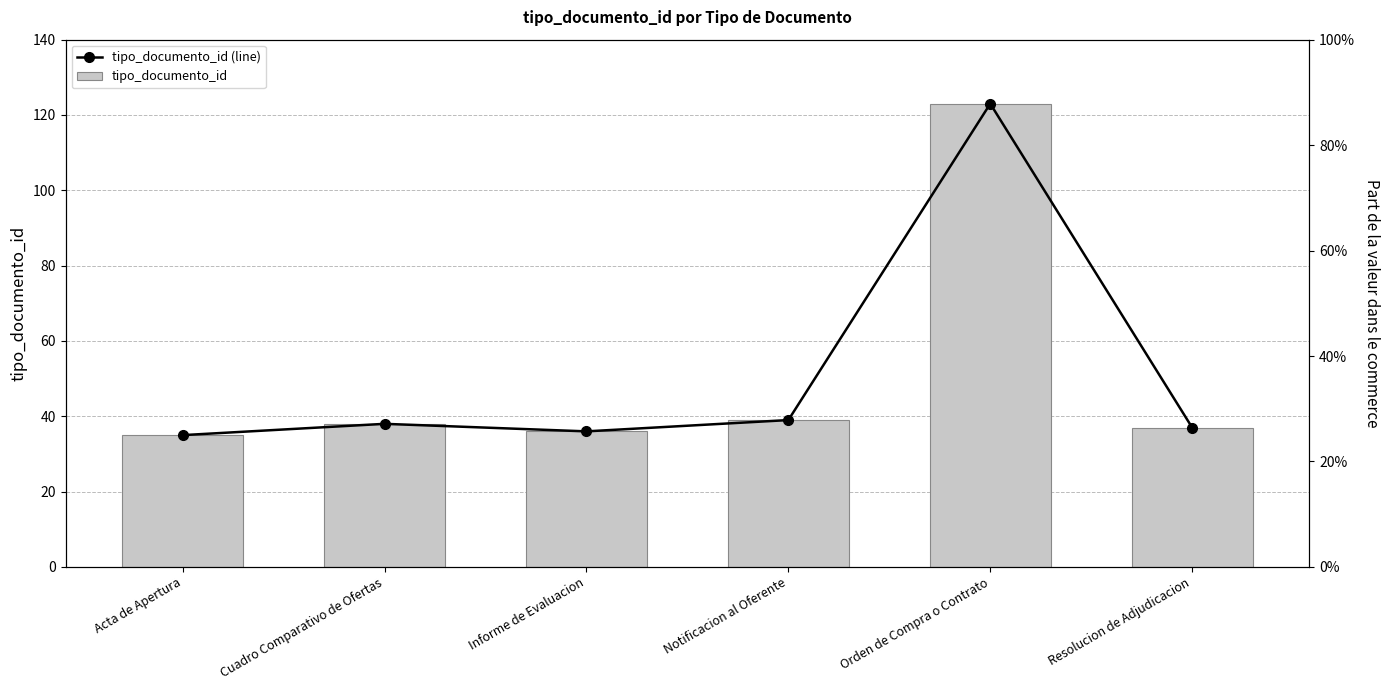

What is the difference between the maximum and minimum values in the tipo_documento_id series?

88